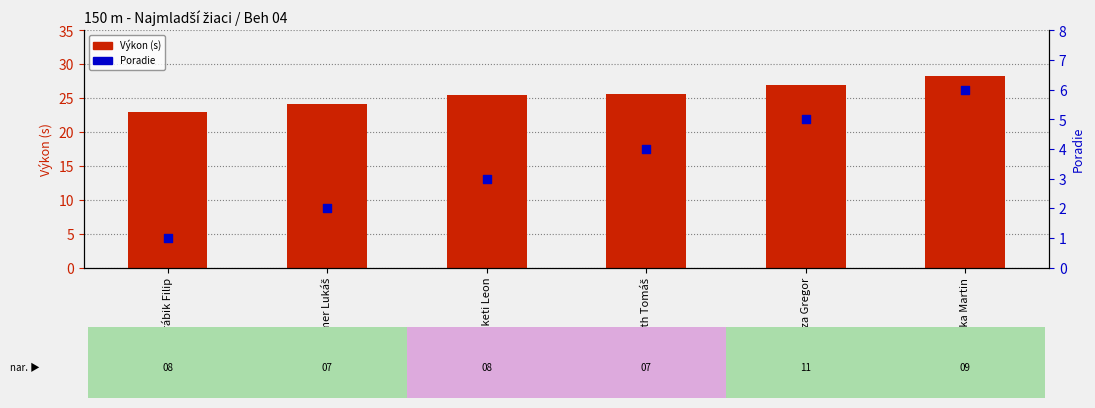

Which series has the largest Y range (max minus min)?

Výkon (s)